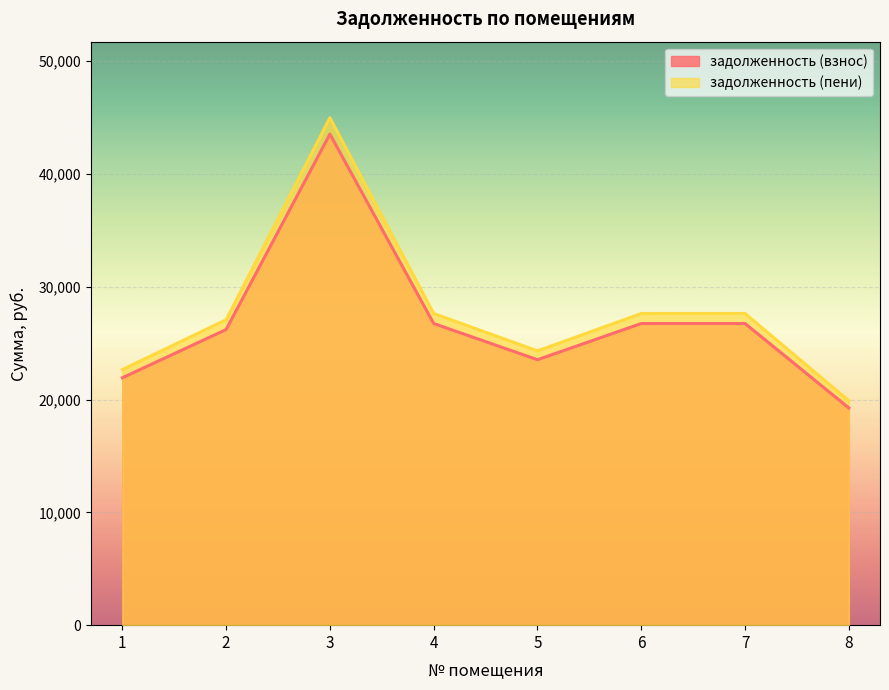

Which series has the widest spread of values?

задолженность (пени)